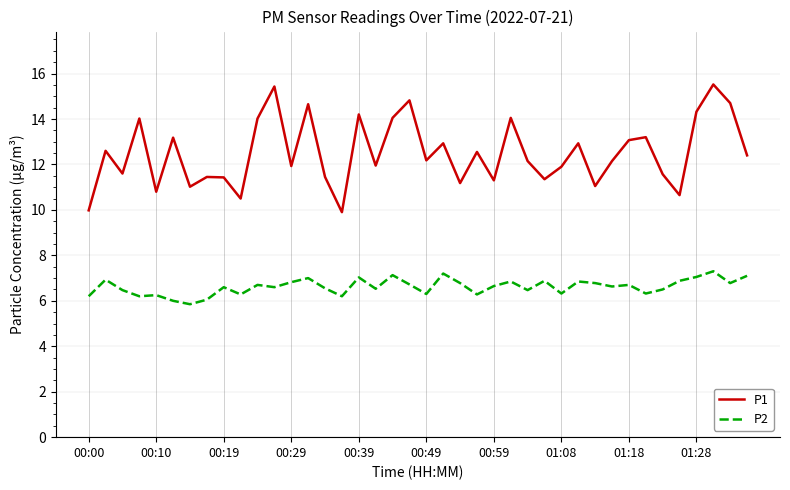

What is the greatest value displayed?

15.5